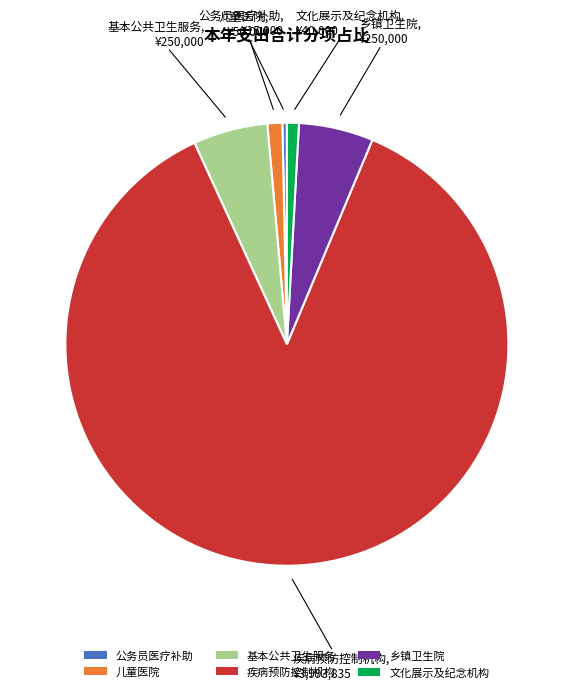

Combined, do 疾病预防控制机构 and 儿童医院 account for over 50%?

Yes